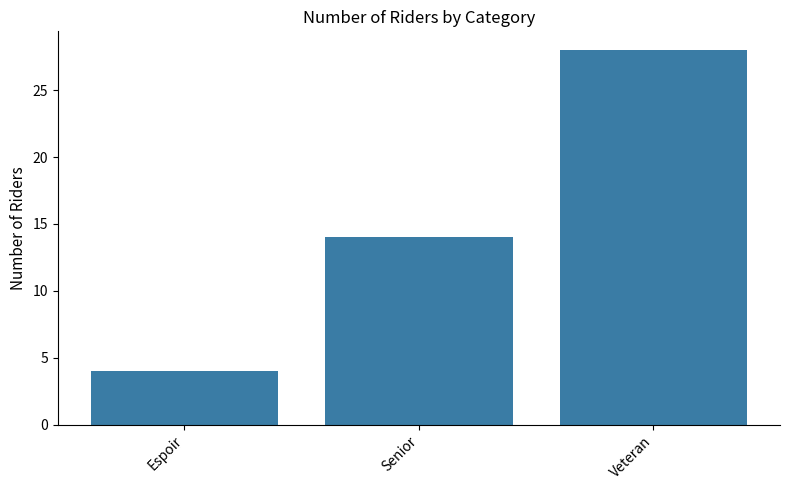

Count the number of data series in this chart.

1